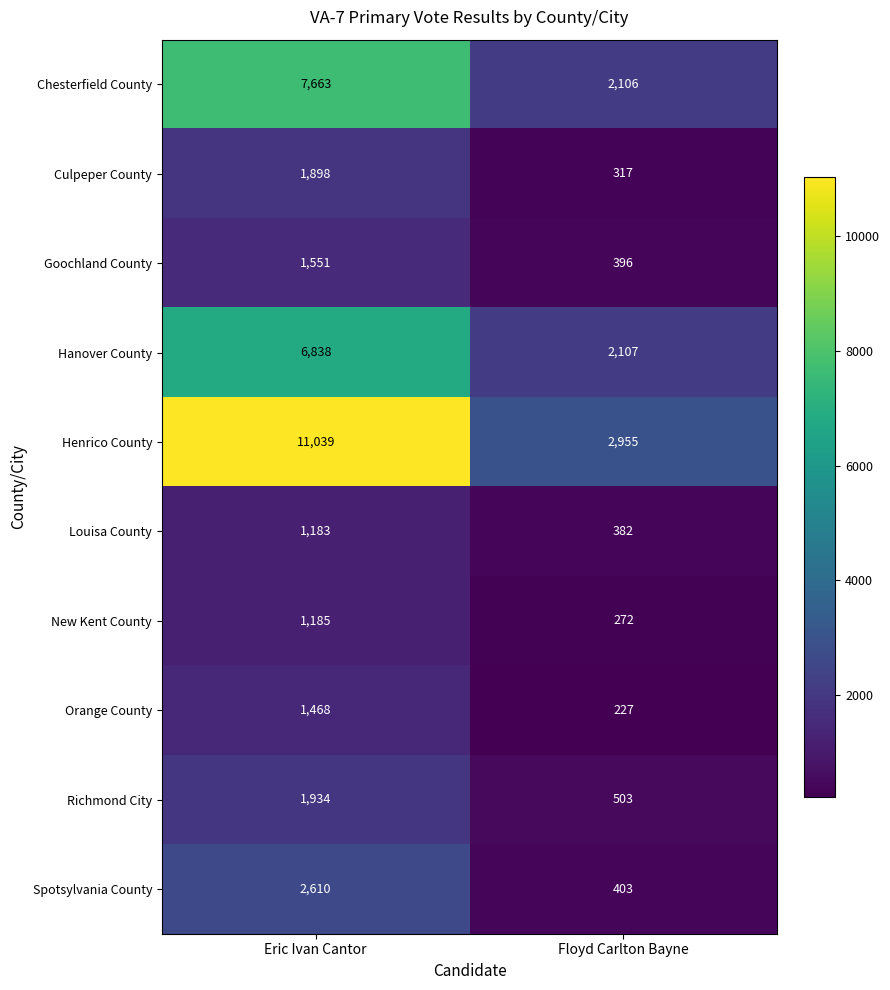

What is the difference between the maximum and minimum values in the Louisa County series?

801